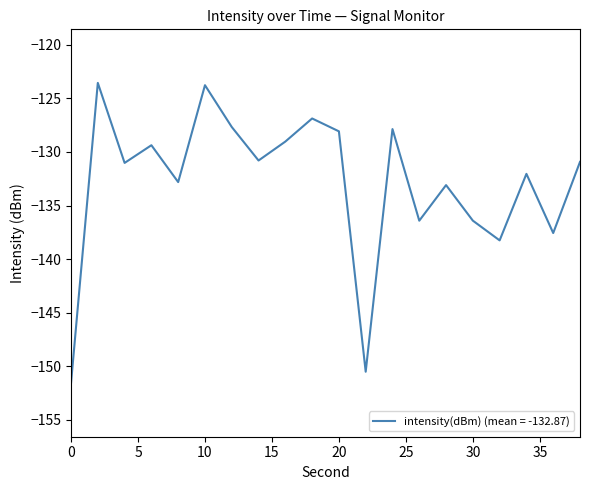

What is the difference between the maximum and minimum values?

28.0